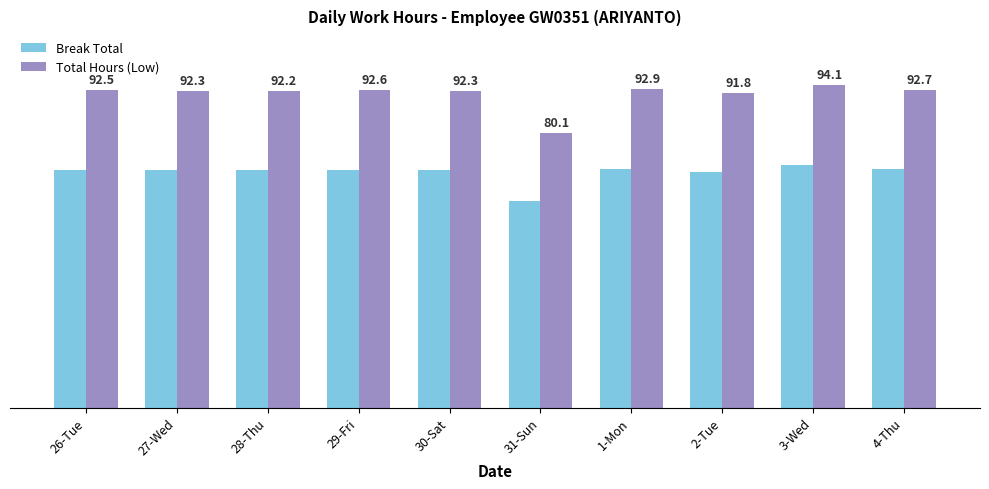

Is the value of Break Total at 3-Wed greater than the value of Total Hours (Low) at 26-Tue?

No